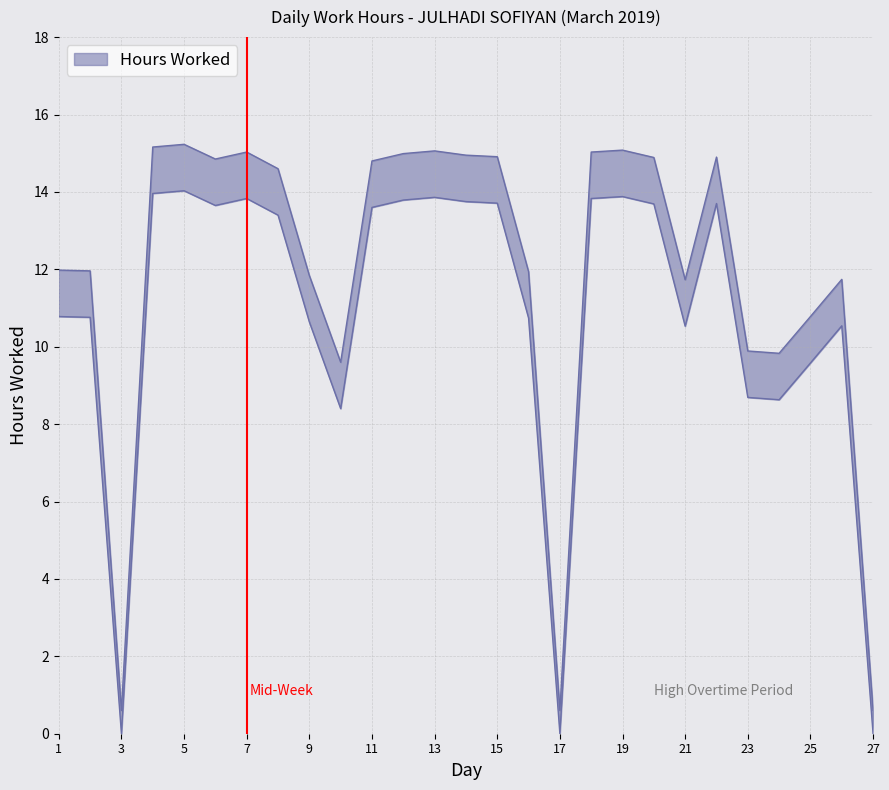

At which category does the chart reach its minimum across all series?

3